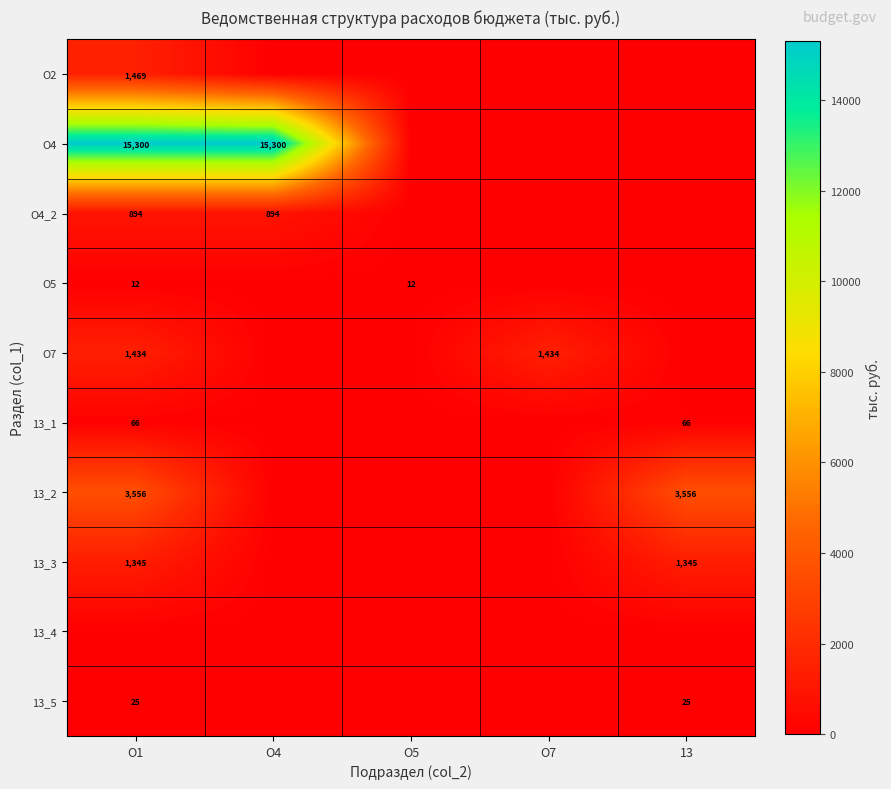

The 13_5 series shows 25 at 13. True or false?

True